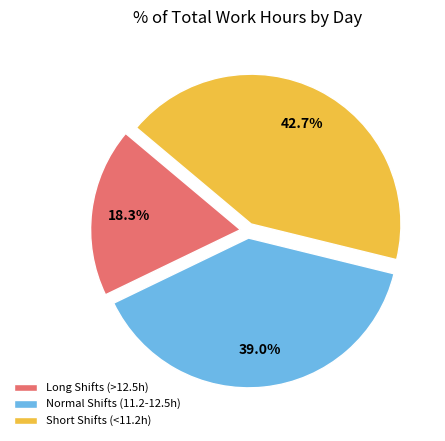

Which slice is the largest?

Short Shifts (<11.2h)